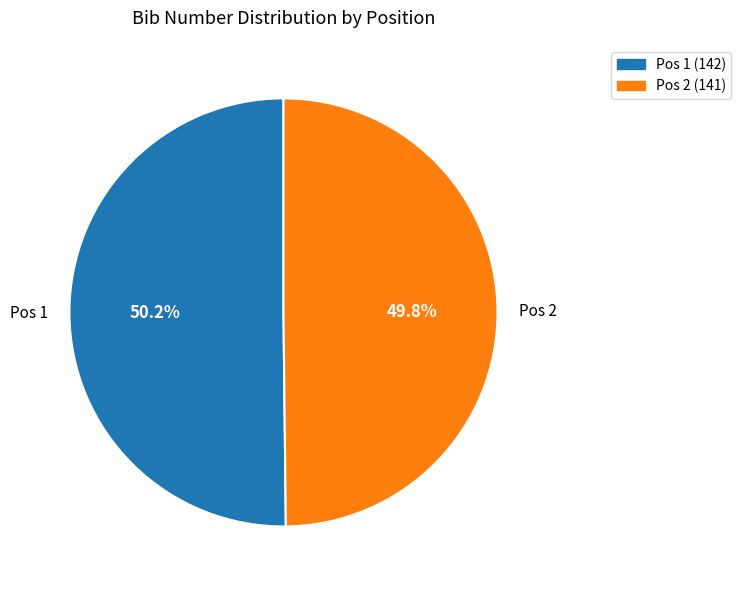

Is the sum of Pos 1 and Pos 2 greater than half?

Yes